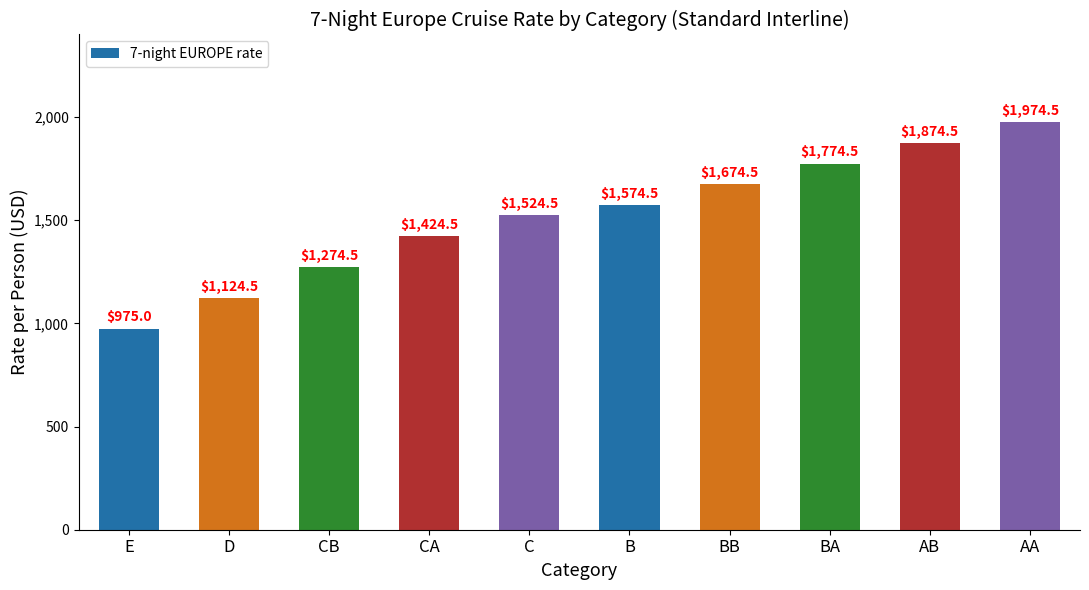

Is it true that the value at E is 975.0?

True